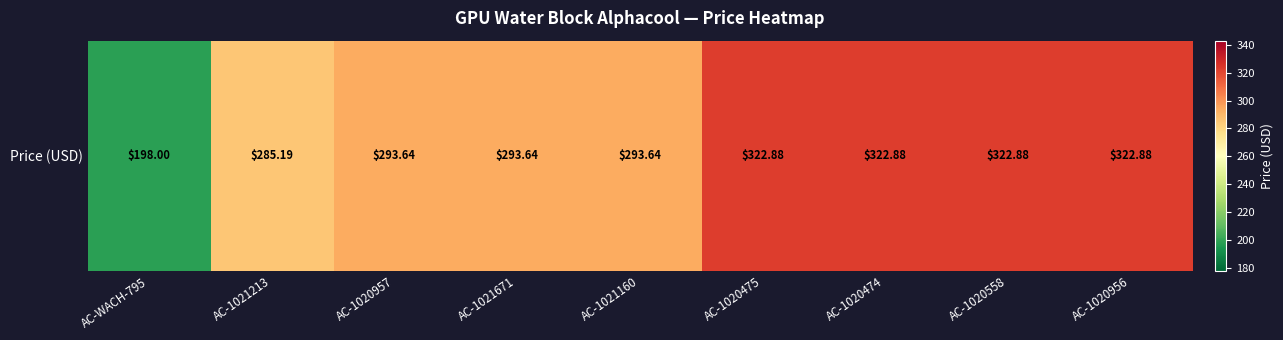

Count the number of values greater than 293.

7